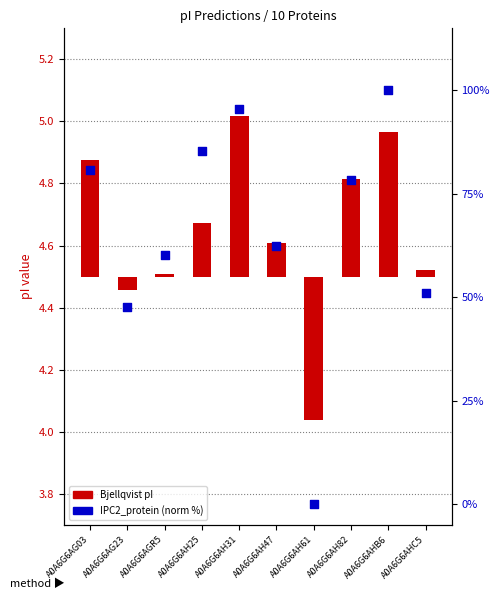

Is the value of Bjellqvist pI at A0A6G6AH25 greater than the value of IPC2_protein (norm %) at A0A6G6AGR5?

No